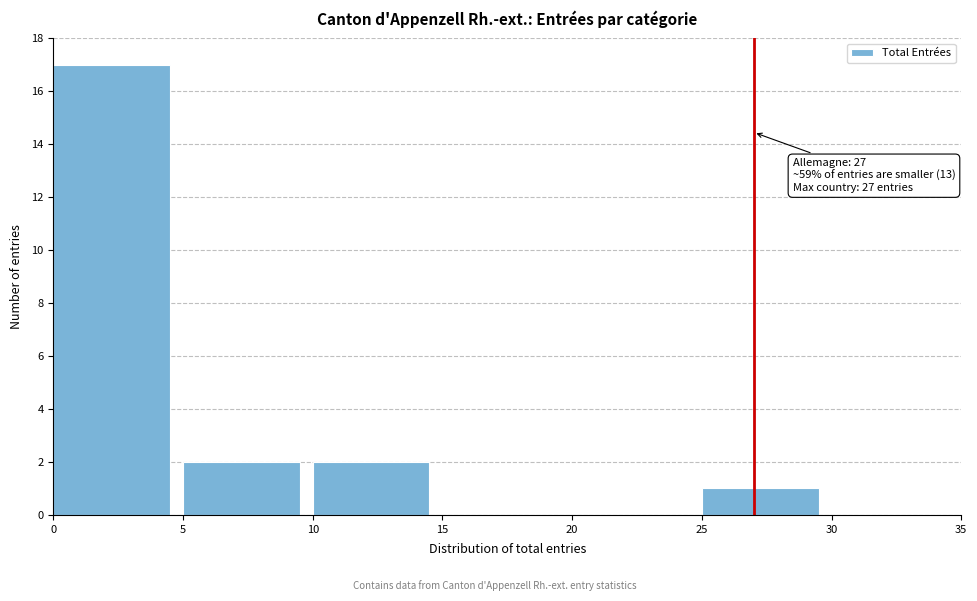

Over which range of the x-axis is the bar tallest?

0 to 5